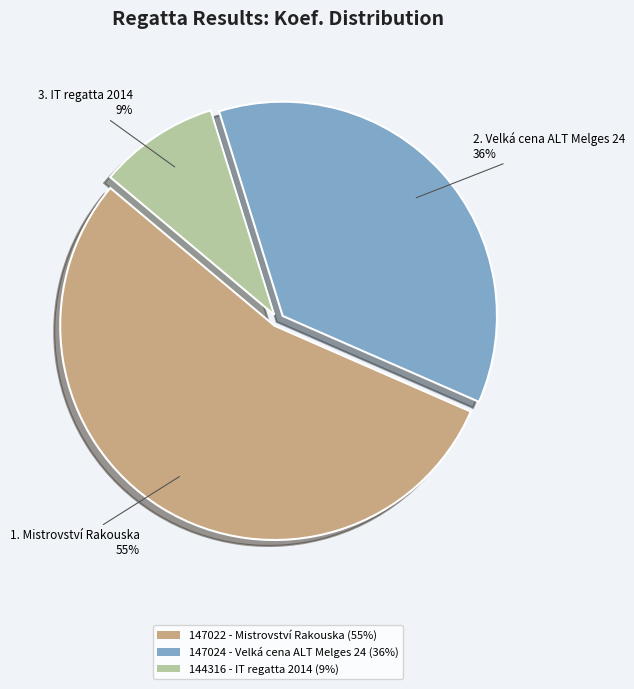

Is it true that 147022 - Mistrovství Rakouska is 67% of the pie?

False